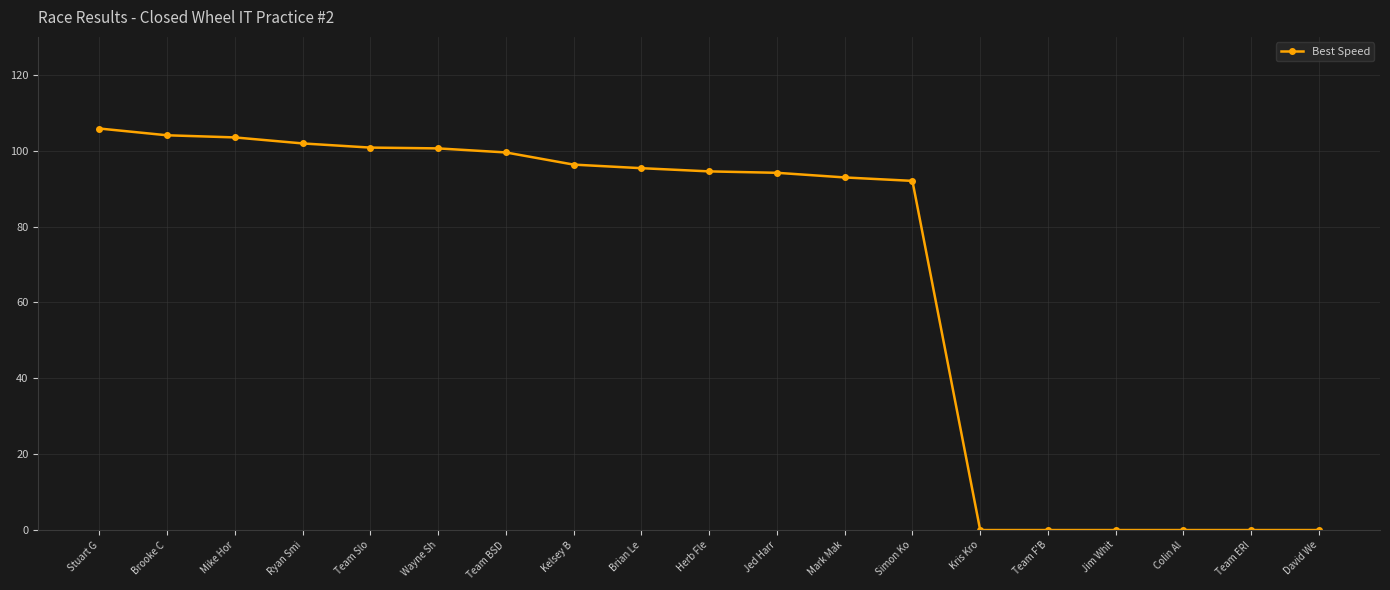

Which has a higher value, Mark Mak or Team BSD?

Team BSD